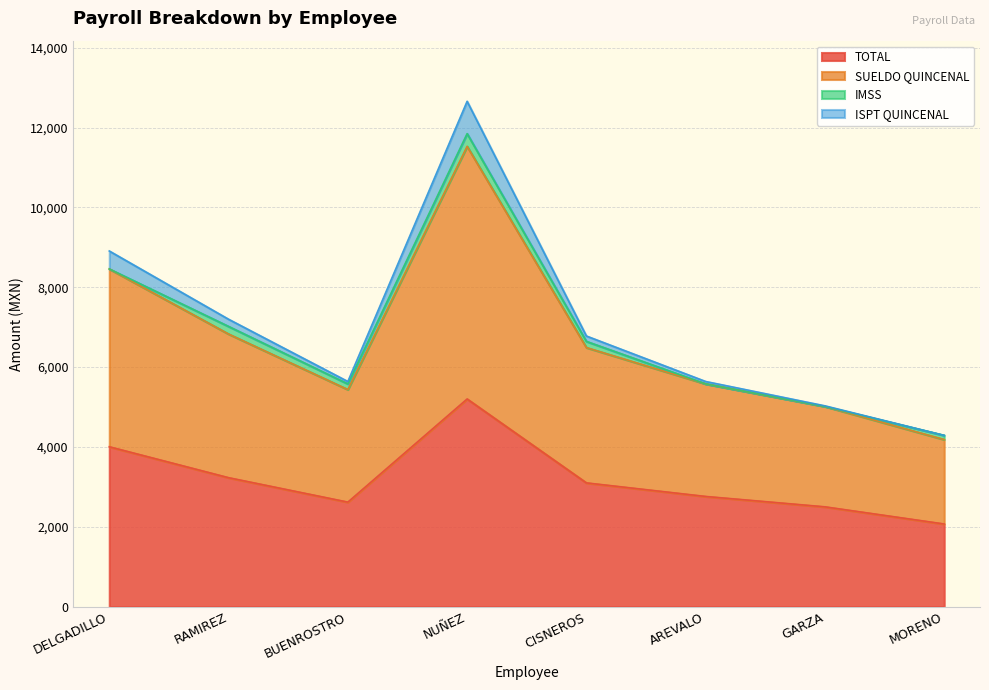

Count the number of categories in the chart.

8